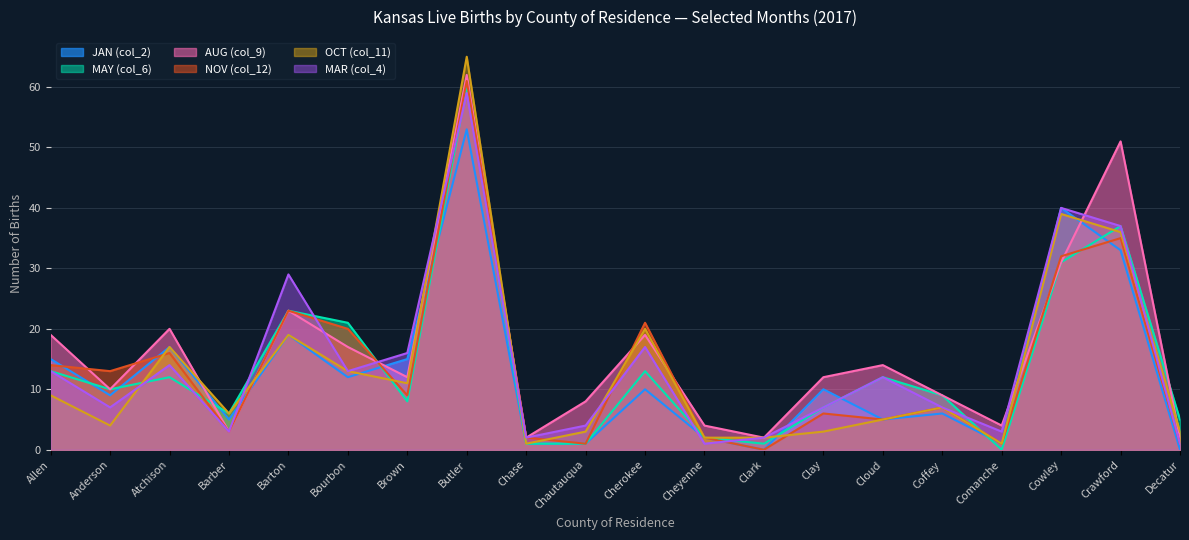

What are all the series names shown in the legend?

JAN (col_2), MAY (col_6), AUG (col_9), NOV (col_12), OCT (col_11), MAR (col_4)